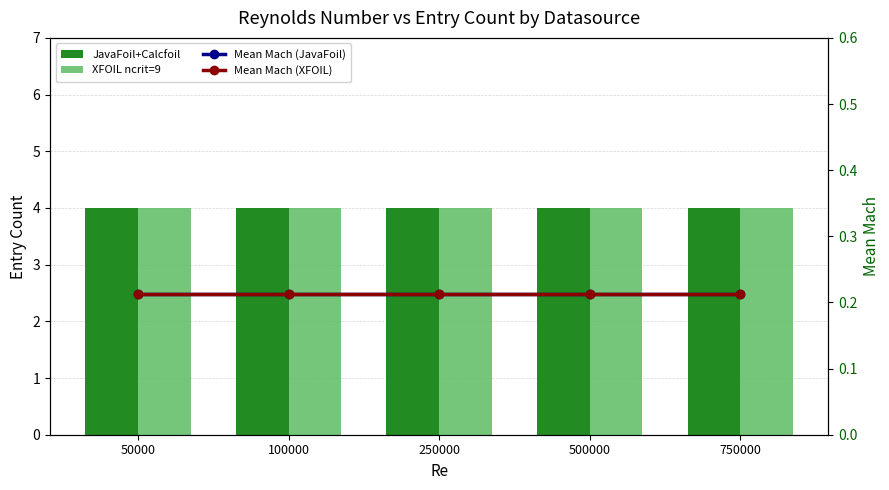

Which series has the largest total across all categories?

JavaFoil+Calcfoil